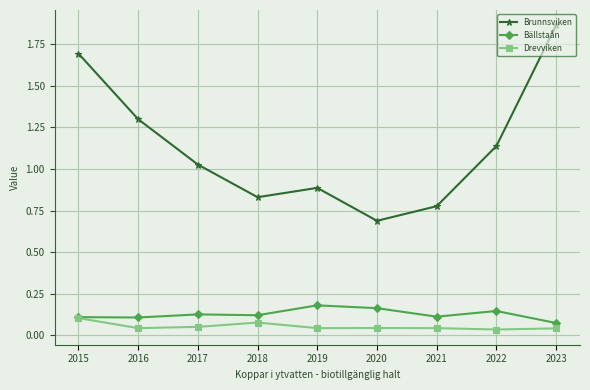

The Bällstaån series shows 0.3 at 2019. True or false?

False